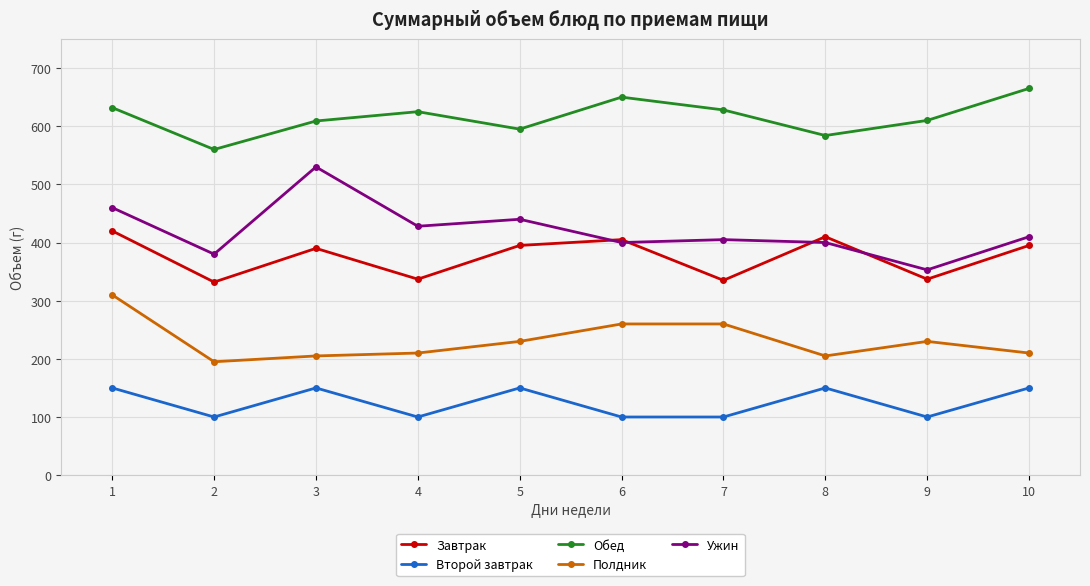

Where is the first local maximum for Второй завтрак?

3